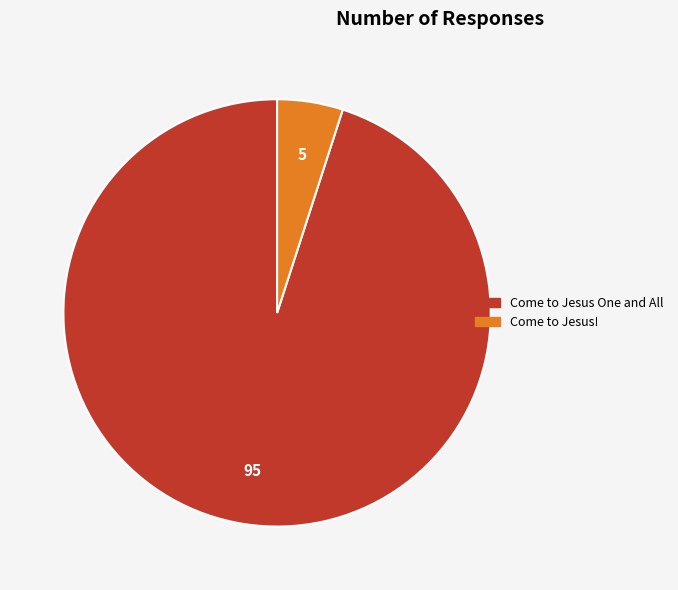

Is the sum of Come to Jesus! and Come to Jesus One and All greater than half?

Yes